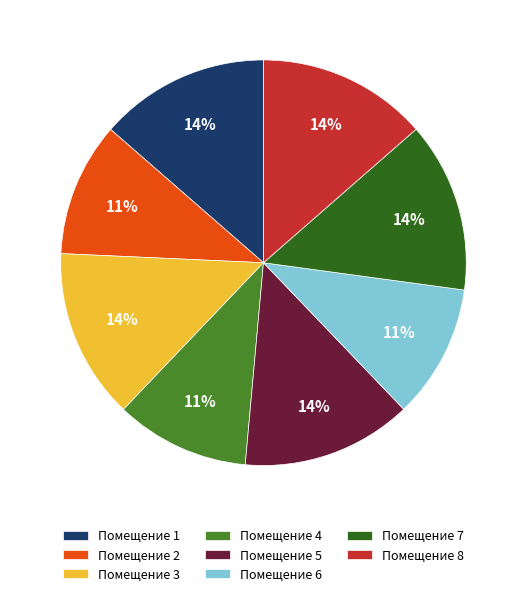

To the nearest percent, what is the average slice percentage?

12%